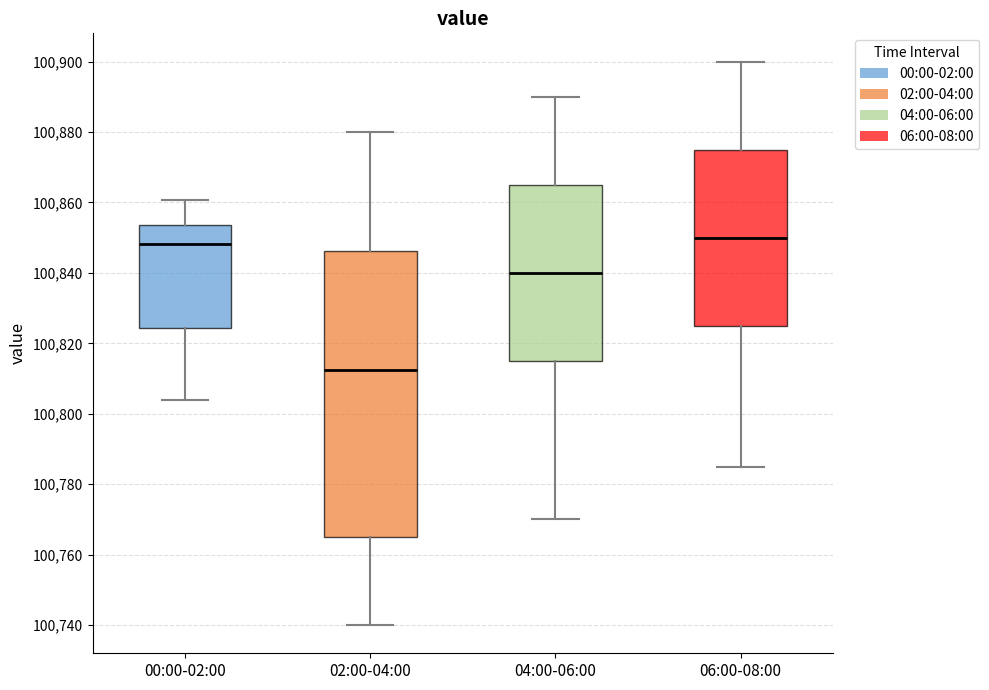

Comparing the boxes themselves (not the whiskers), which one is the tallest?

02:00-04:00